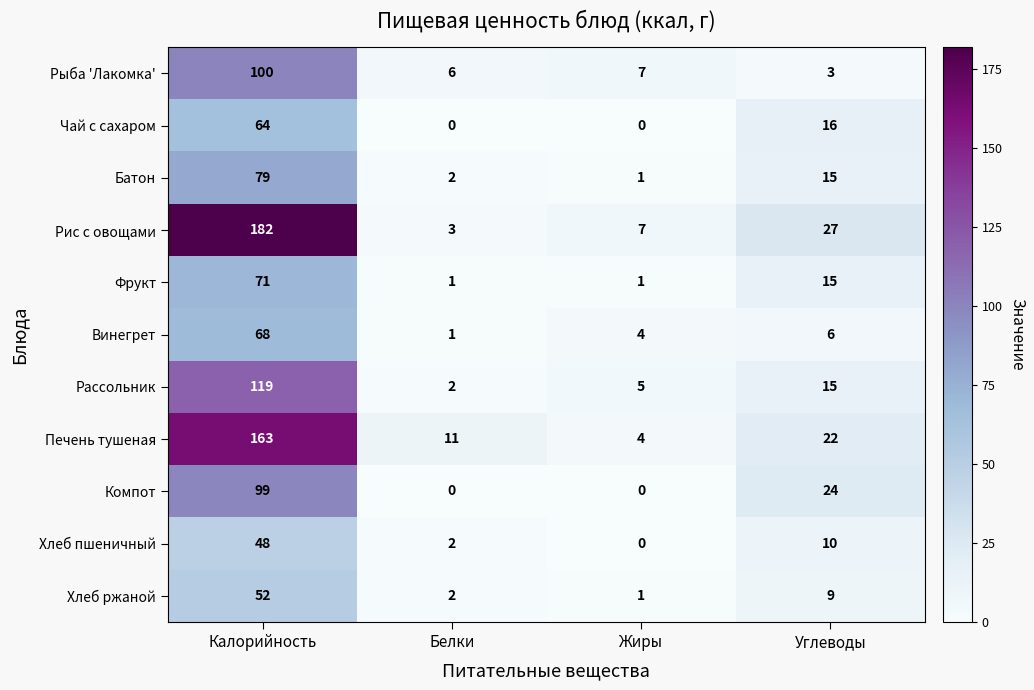

How many distinct data groups are displayed?

11